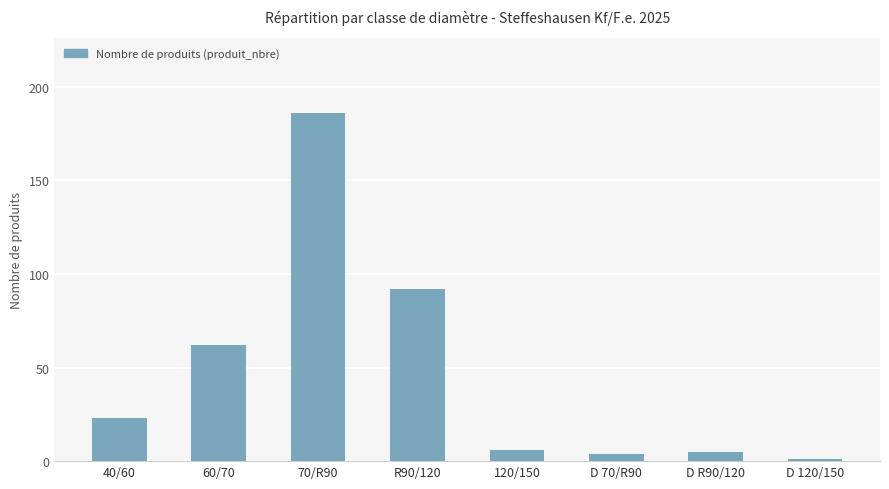

What is the average value?

47